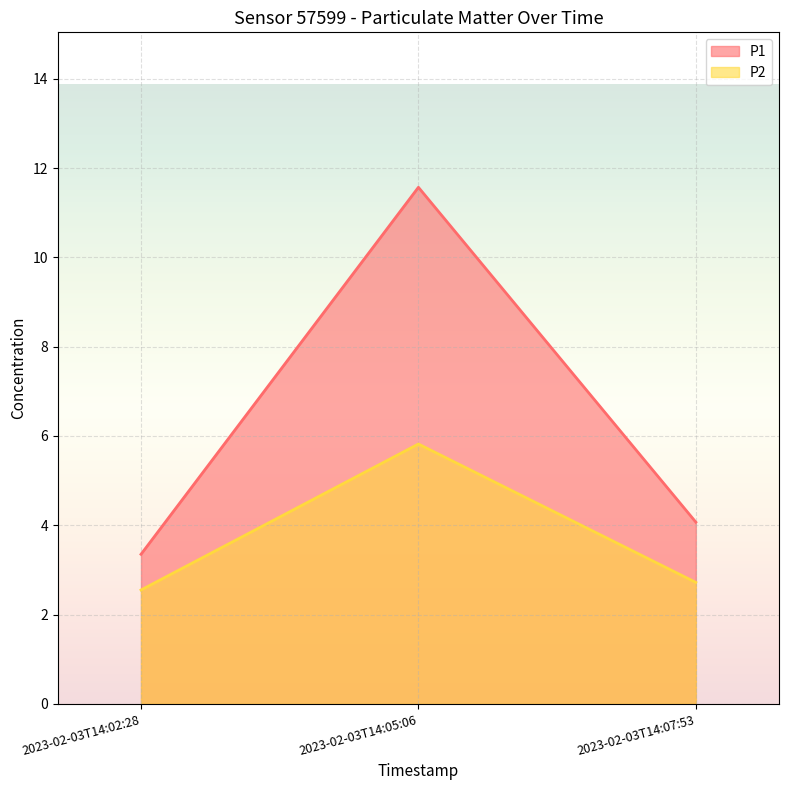

Reading left to right, what are all the values shown in this chart?

P1: 2023-02-03T14:02:28=3.4	2023-02-03T14:05:06=11.6	2023-02-03T14:07:53=4.1
P2: 2023-02-03T14:02:28=2.5	2023-02-03T14:05:06=5.8	2023-02-03T14:07:53=2.7